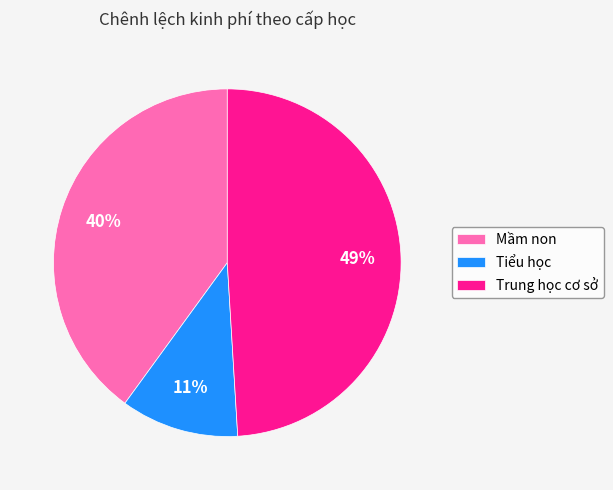

Do Tiểu học and Mầm non together represent more than half of the pie?

Yes